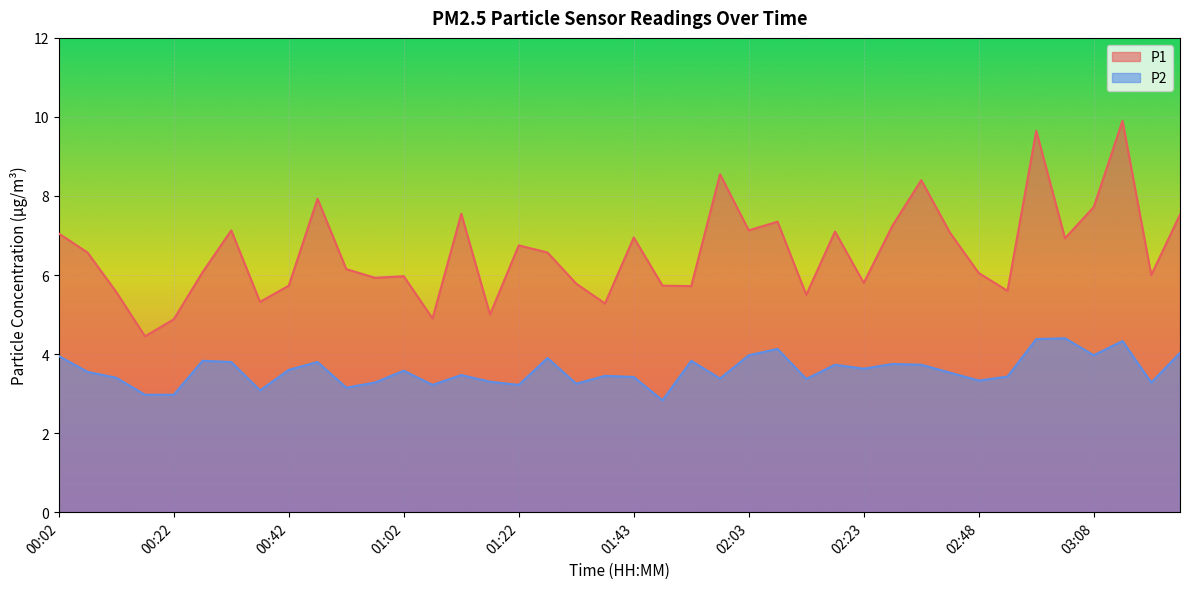

Which series has the largest total across all categories?

P1